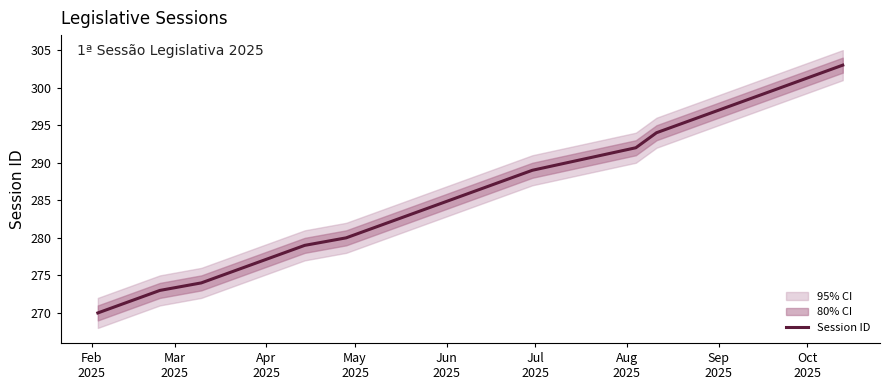

What is the minimum value for Session ID?

270